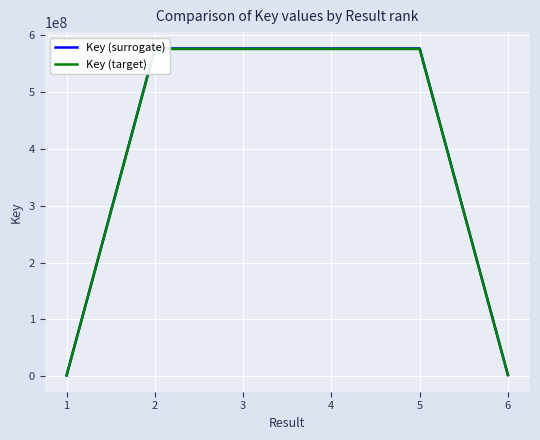

True or false: Key (surrogate) and Key (target) intersect in this chart.

False